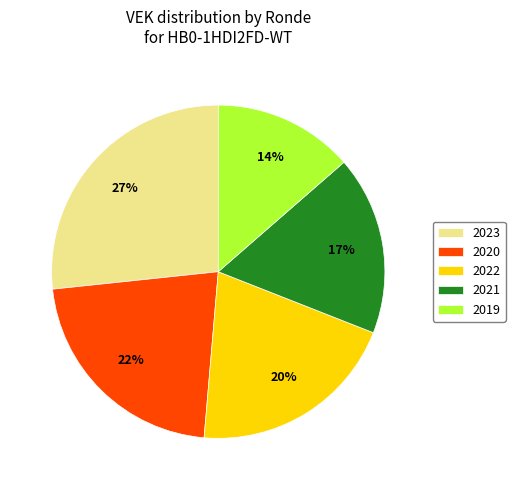

To the nearest percent, what portion does 2021 represent?

17%